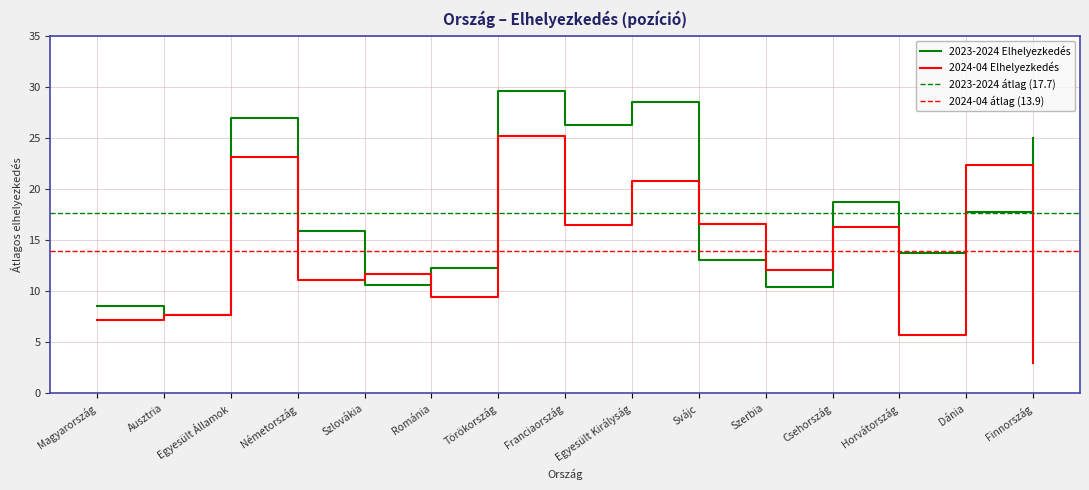

Which series changed the most between Csehország and Dánia?

2024-04 Elhelyezkedés